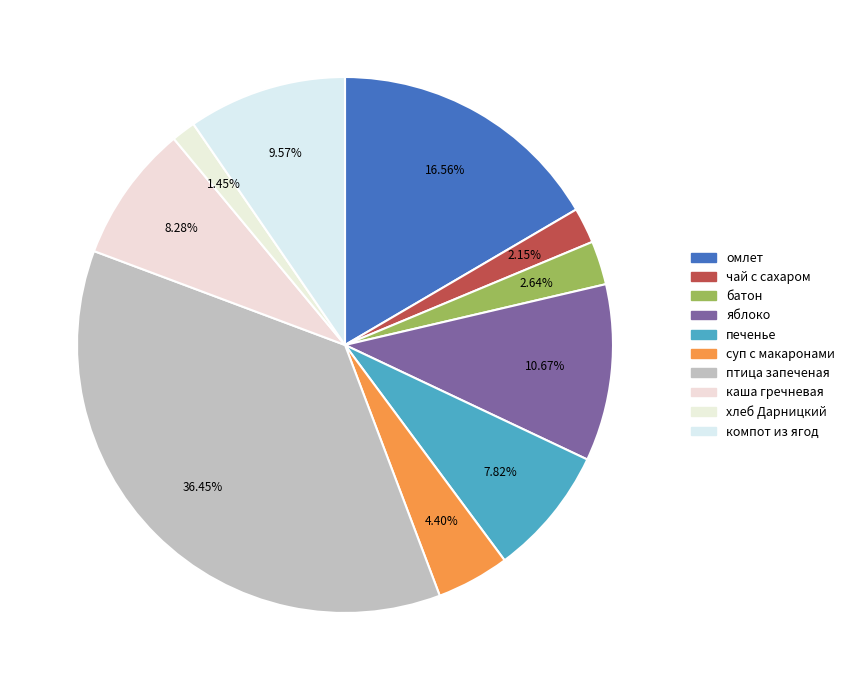

To the nearest percent, what portion does хлеб Дарницкий represent?

1%